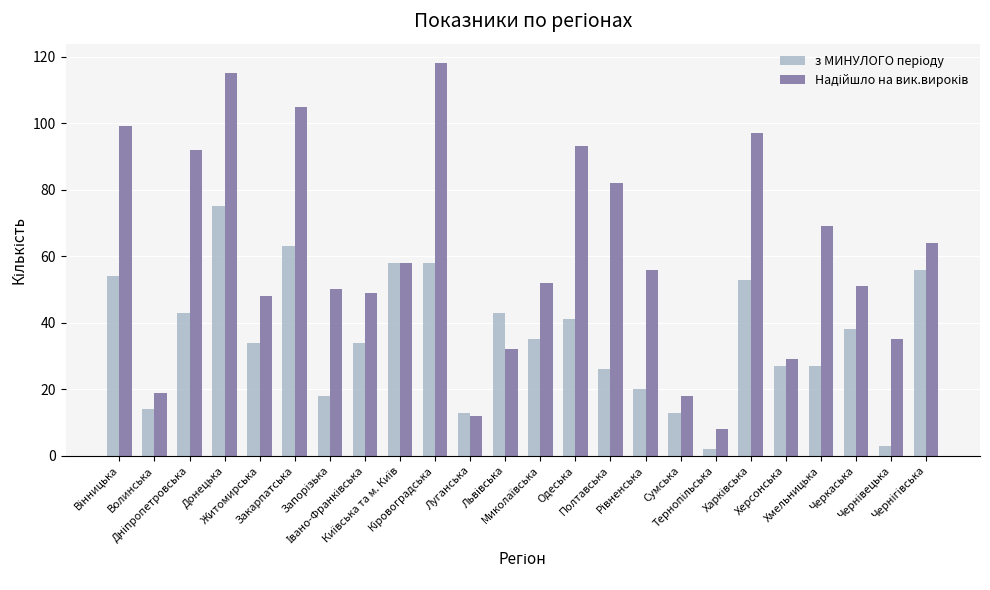

What is the label of the 8th bar from the right?

Сумська